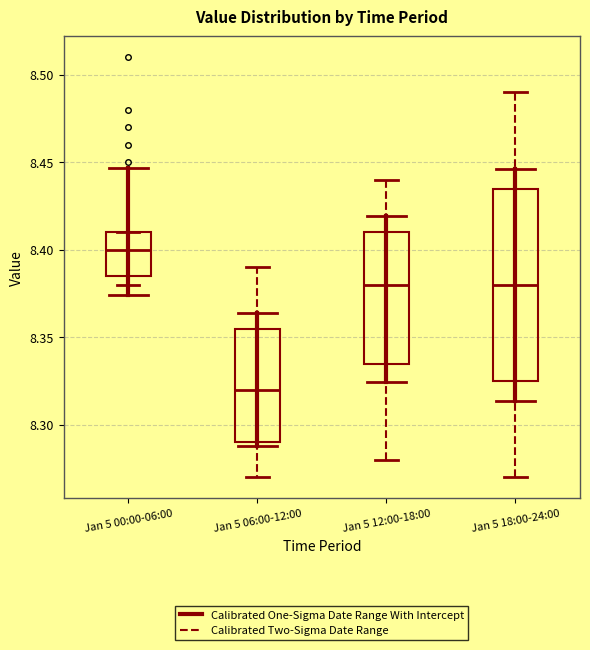

Which box's median line is the lowest?

Jan 5 06:00-12:00